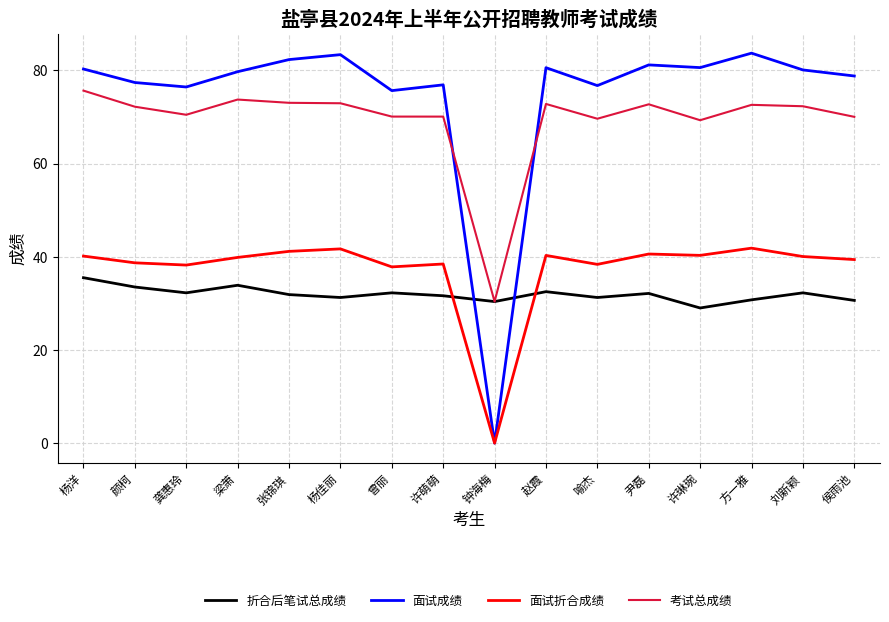

What value does the 折合后笔试总成绩 series have at 方一雅?

30.8